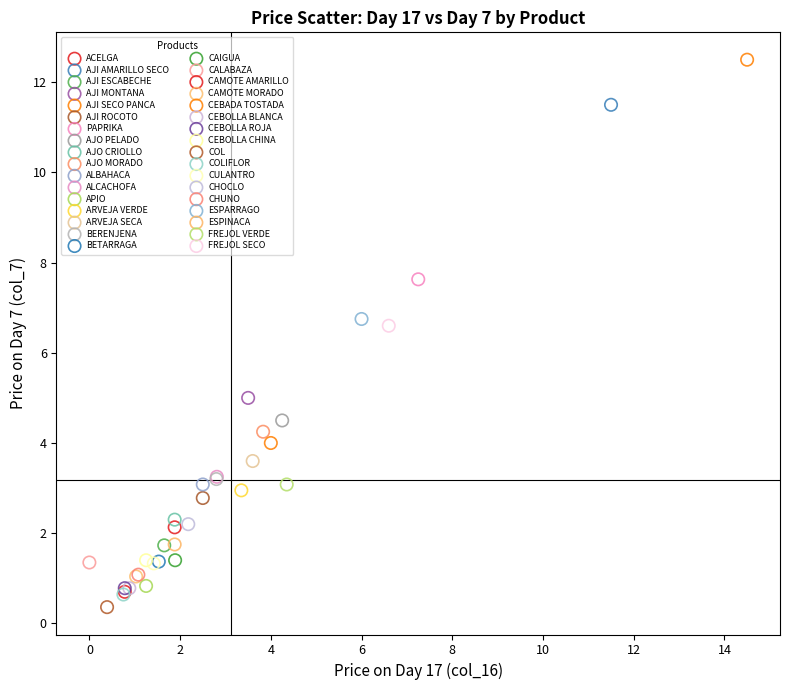

Which series reaches the minimum Y coordinate?

COL